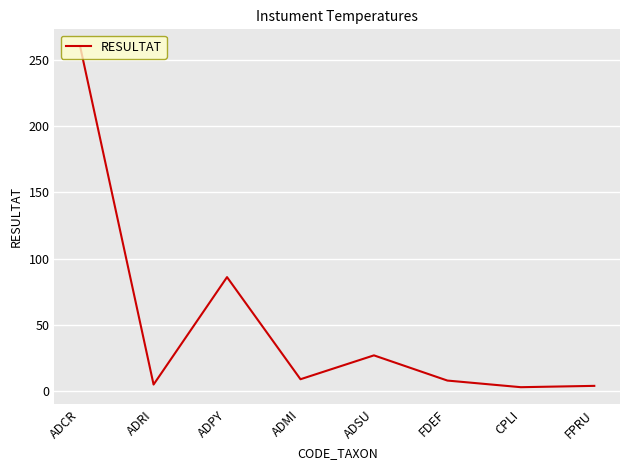

What is the difference between the values at FPRU and ADPY?

82